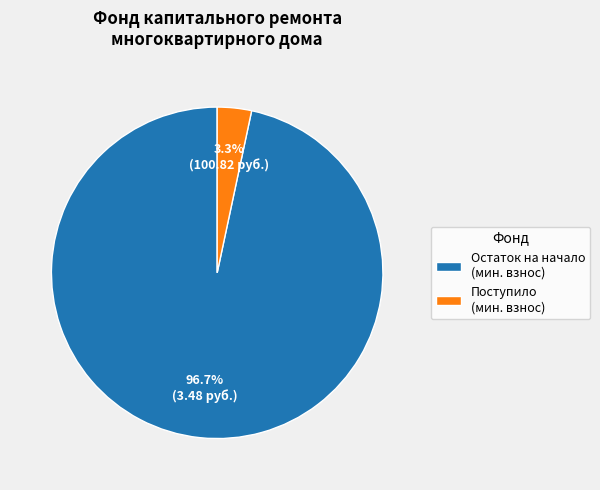

Which category accounts for the majority?

Остаток на начало (мин. взнос)